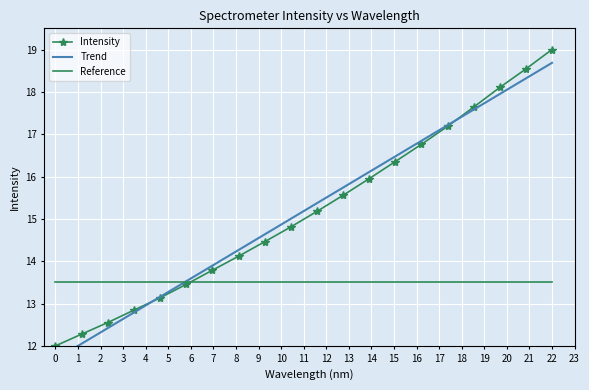

True or false: the data has more than 0 interior local peaks.

False